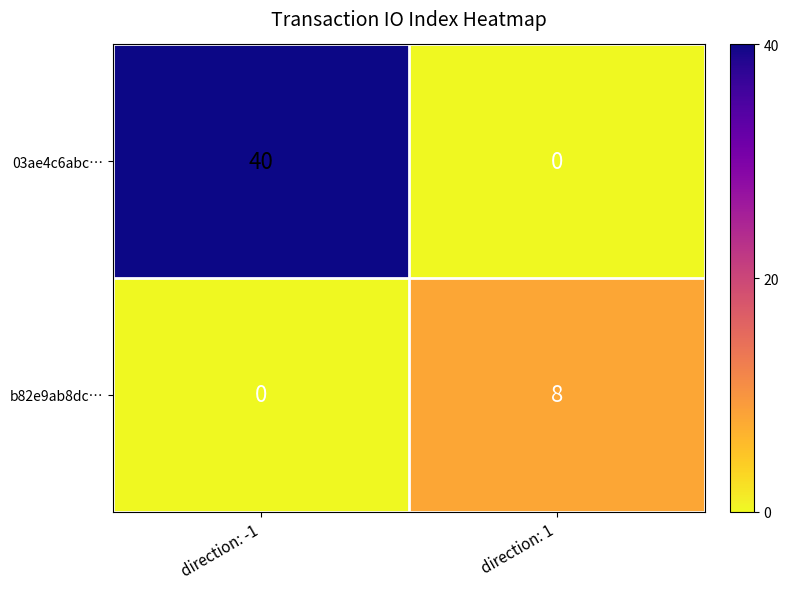

Reading left to right, list all the values displayed in this chart.

03ae4c6abc…: direction: -1=40	direction: 1=0
b82e9ab8dc…: direction: -1=0	direction: 1=8